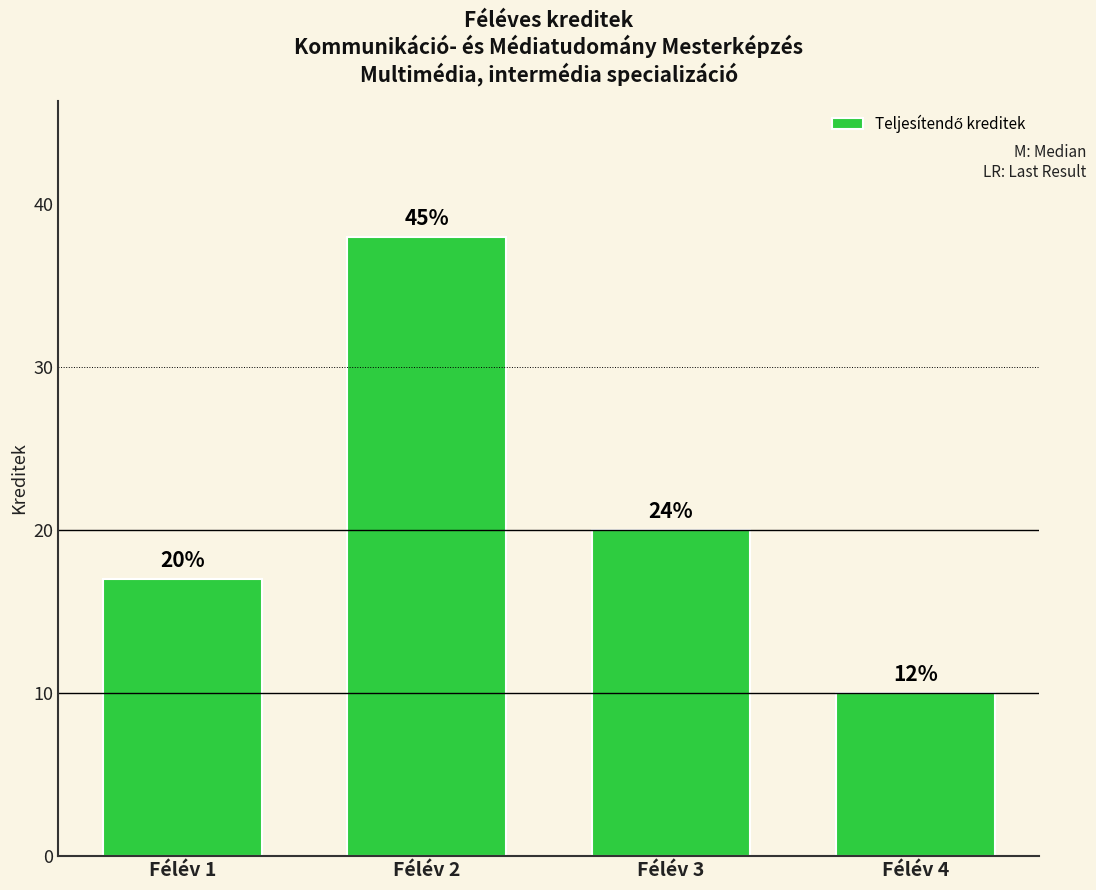

How many bars are there in total?

4